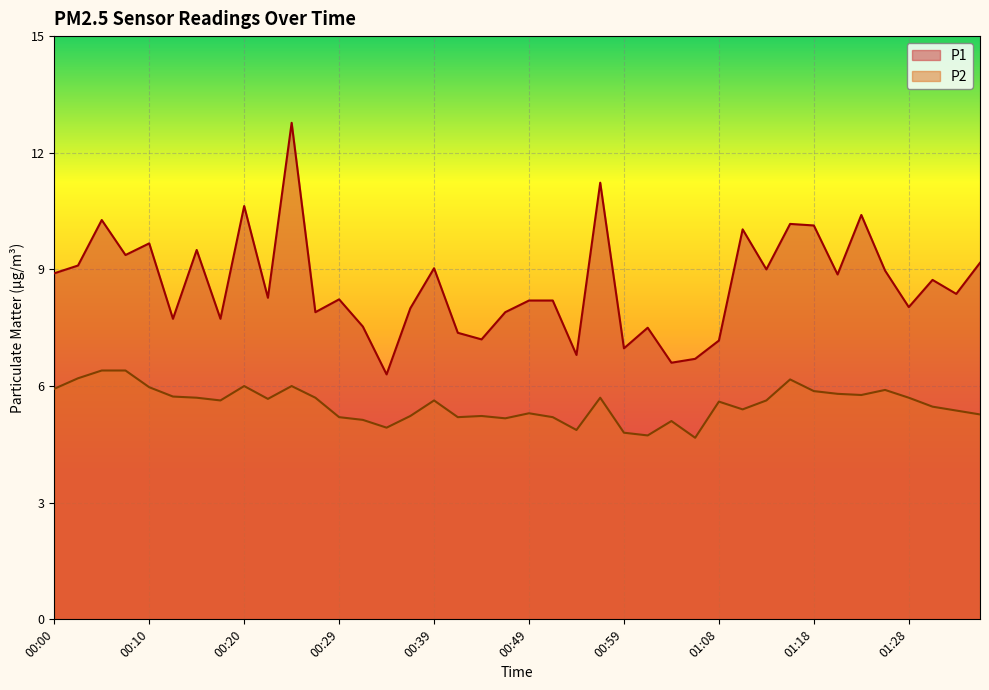

What is the label of the 15th point from the right?

01:01